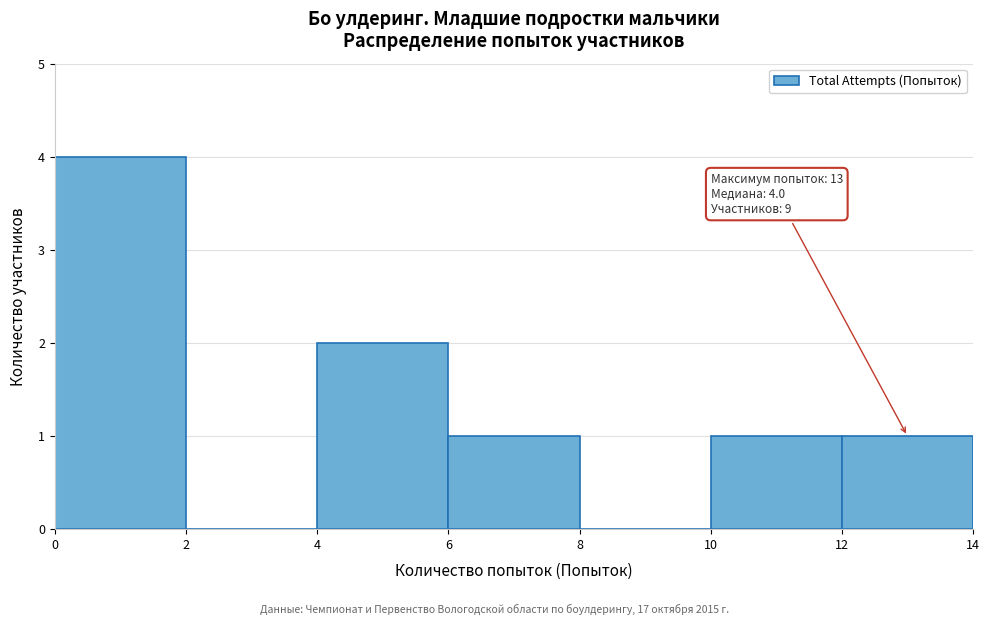

Over which range of the x-axis is the bar tallest?

0 to 2